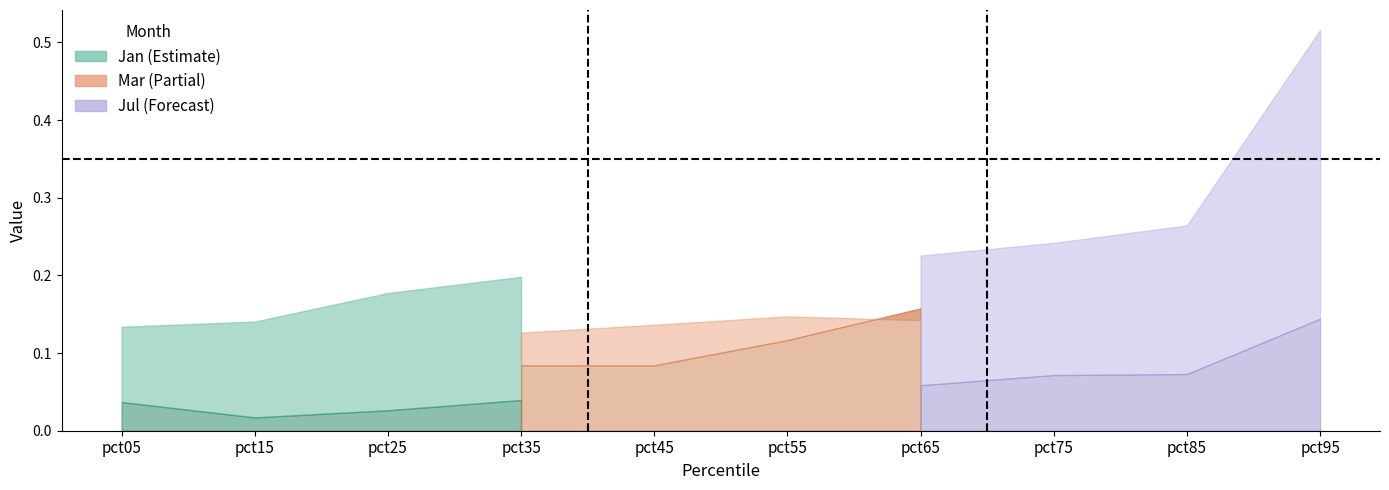

The Jul series shows 0.7 at pct95. True or false?

False